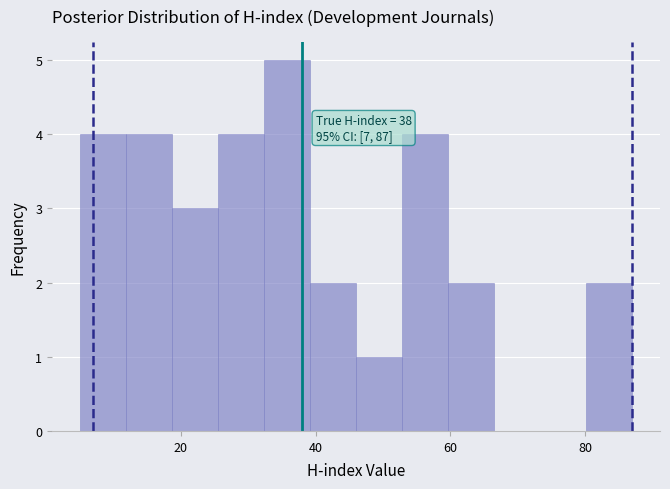

Read against the x-axis, roughly where is the centre of the tallest bar?

36